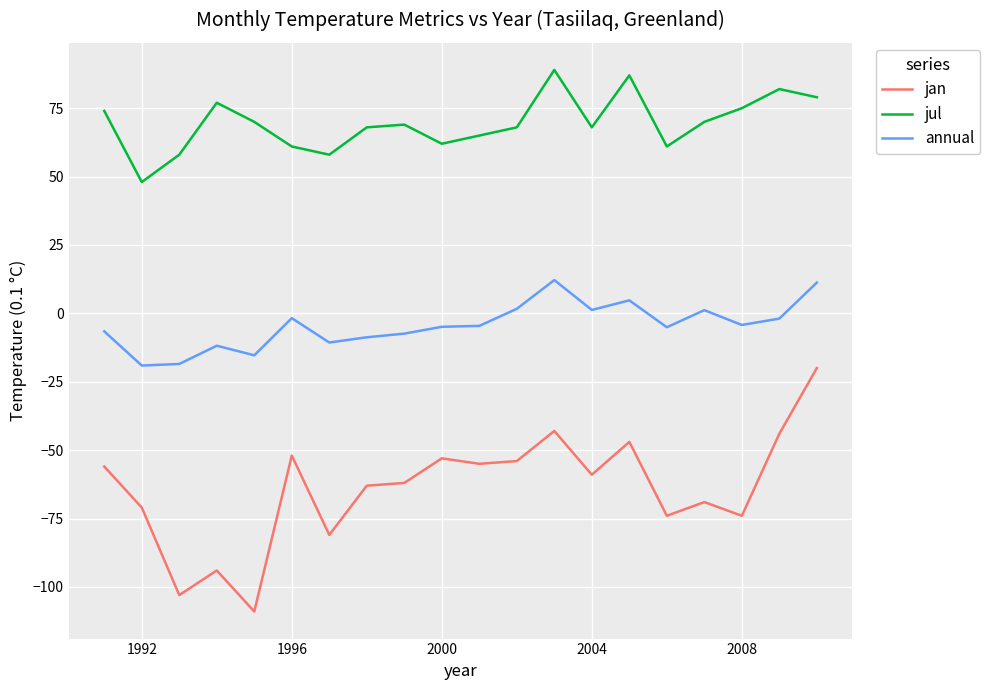

What is the highest value of the jul series?

89.0